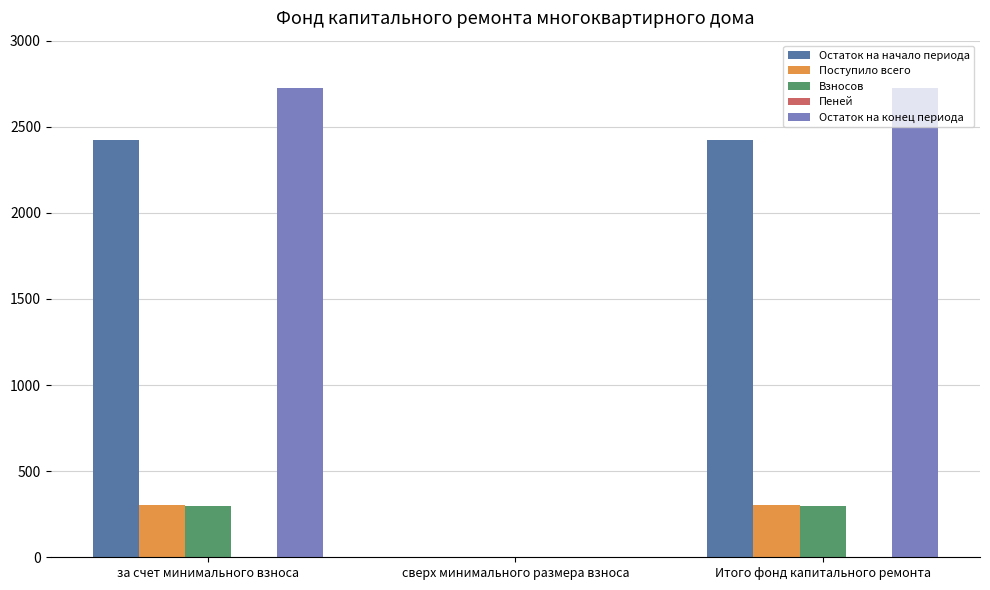

What value does the Остаток на начало периода series have at за счет минимального взноса?

2423.0